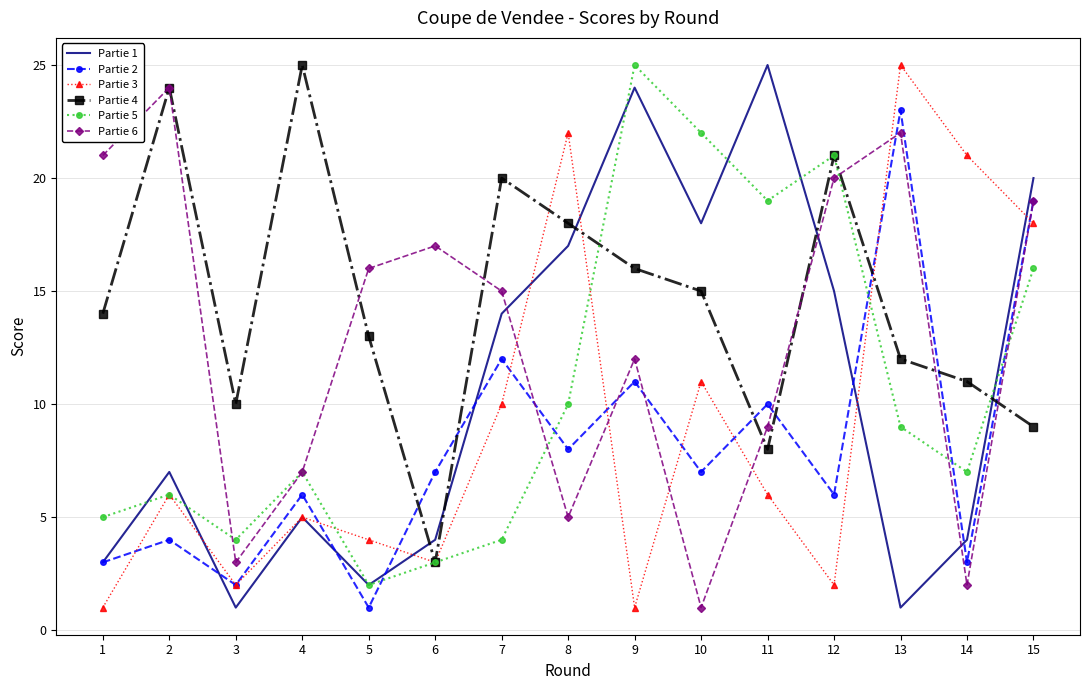

How many categories are shown in the chart?

15